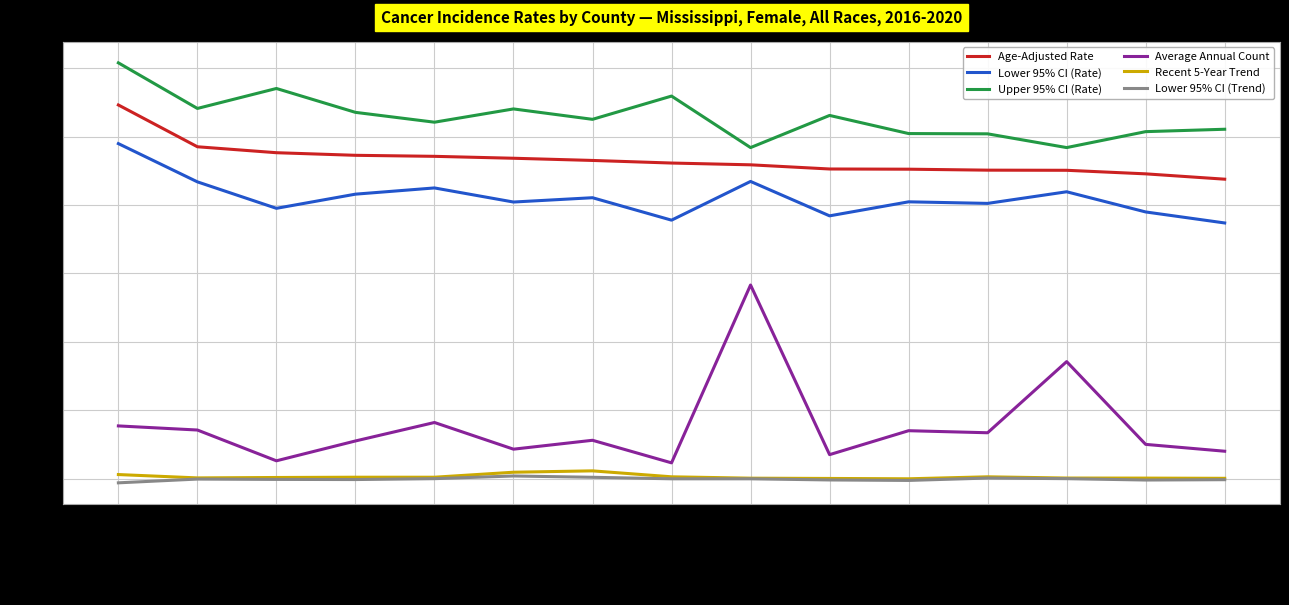

The value of Average Annual Count at Holmes is 50.0. True or false?

True